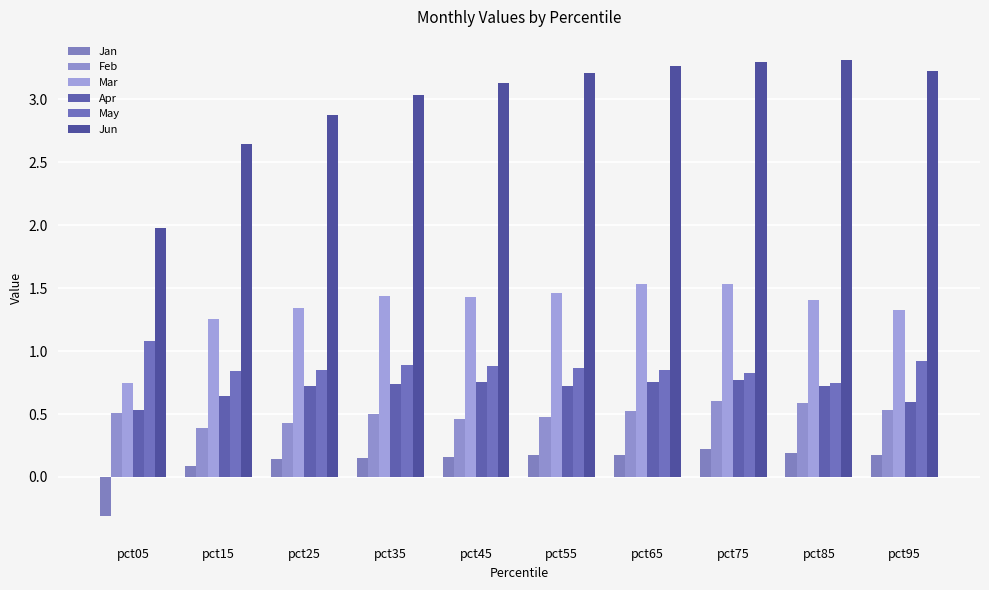

What is the sum of all Feb values?

5.0